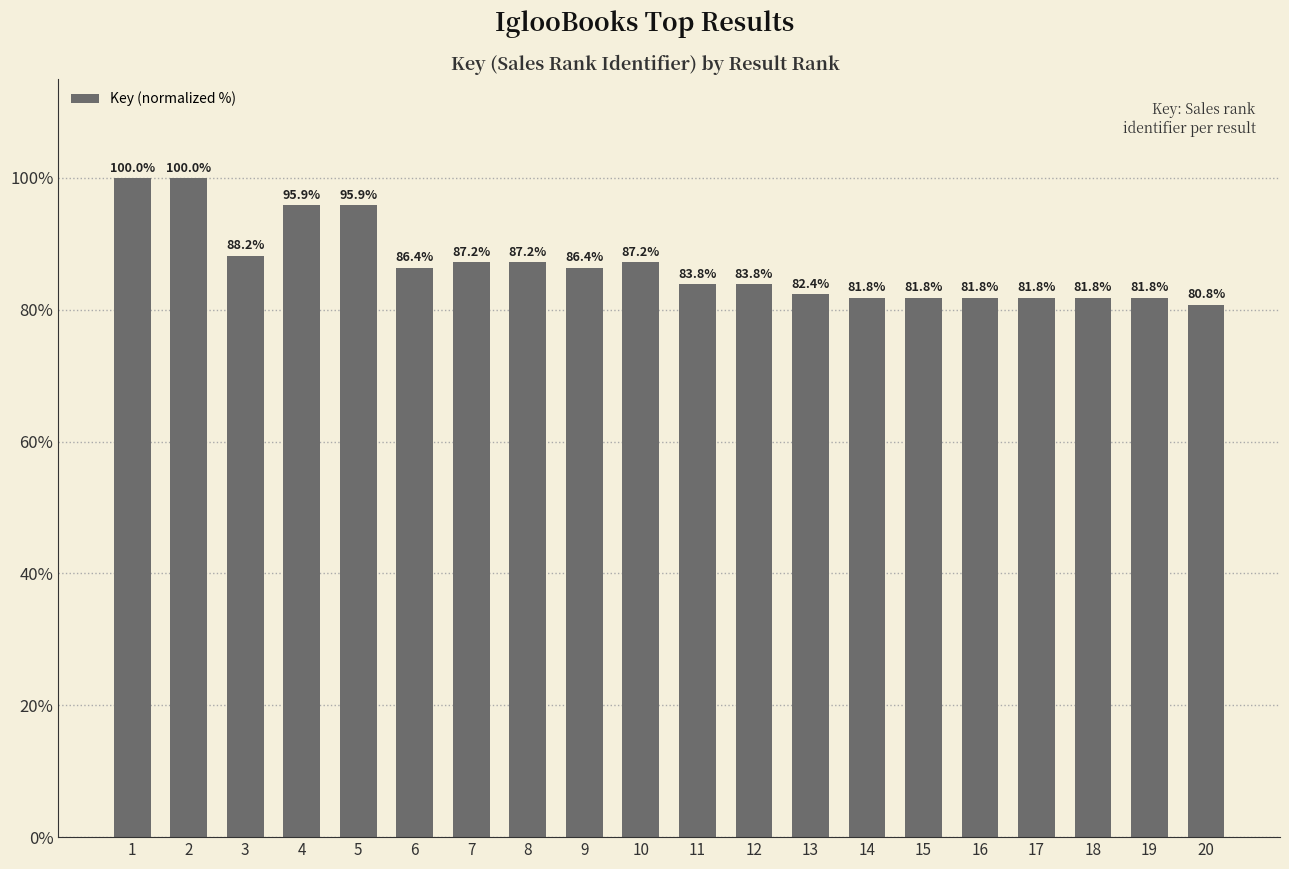

Where is the data nearest to the value 90?

3